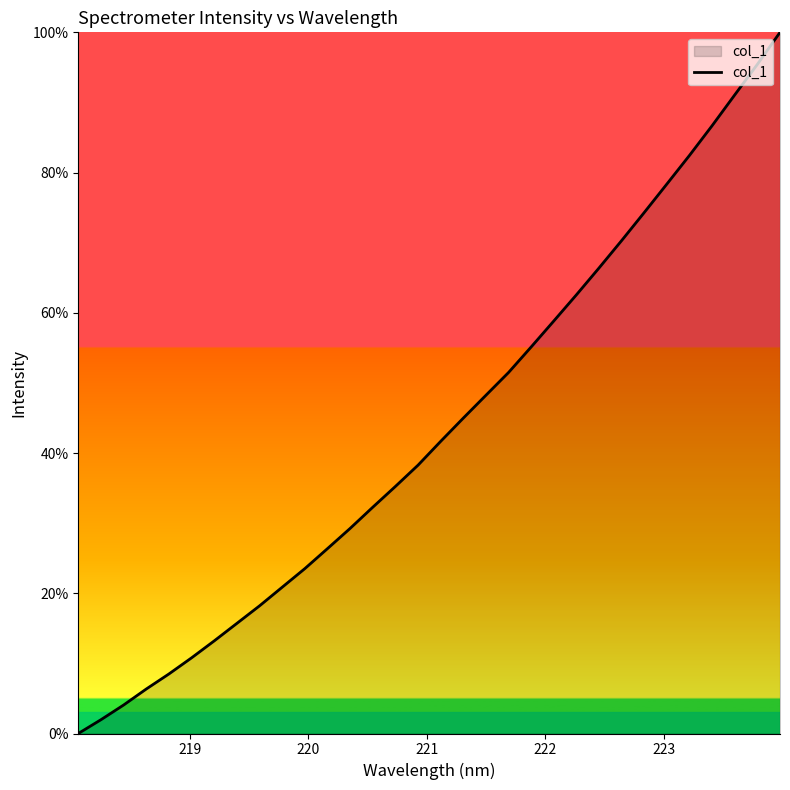

What is the average value?

43.5